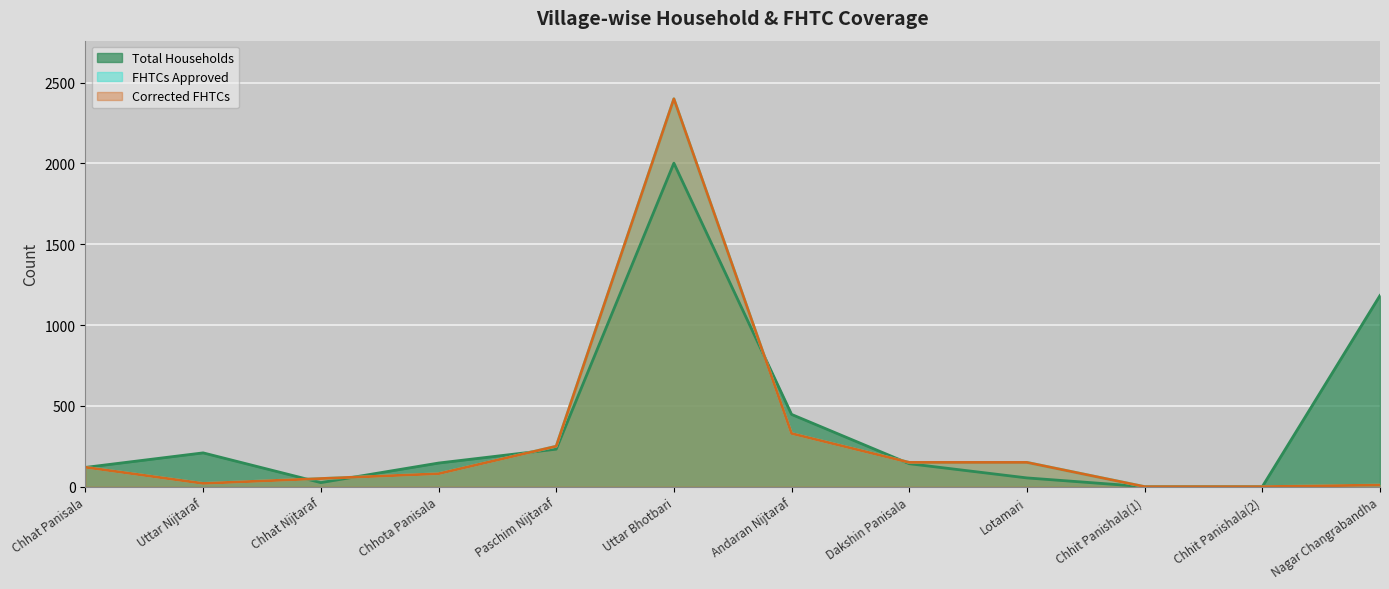

What is the total value across all series at Dakshin Panisala?

442